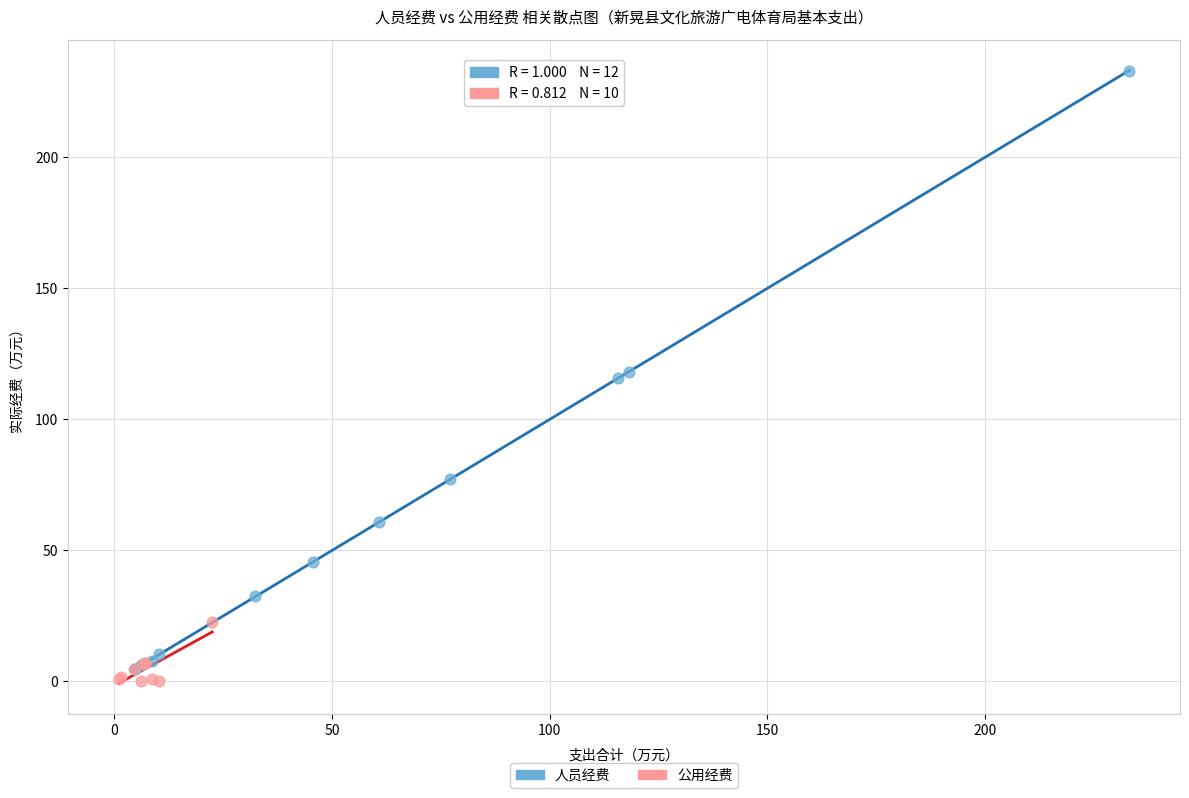

Which series contains the highest Y value?

人员经费